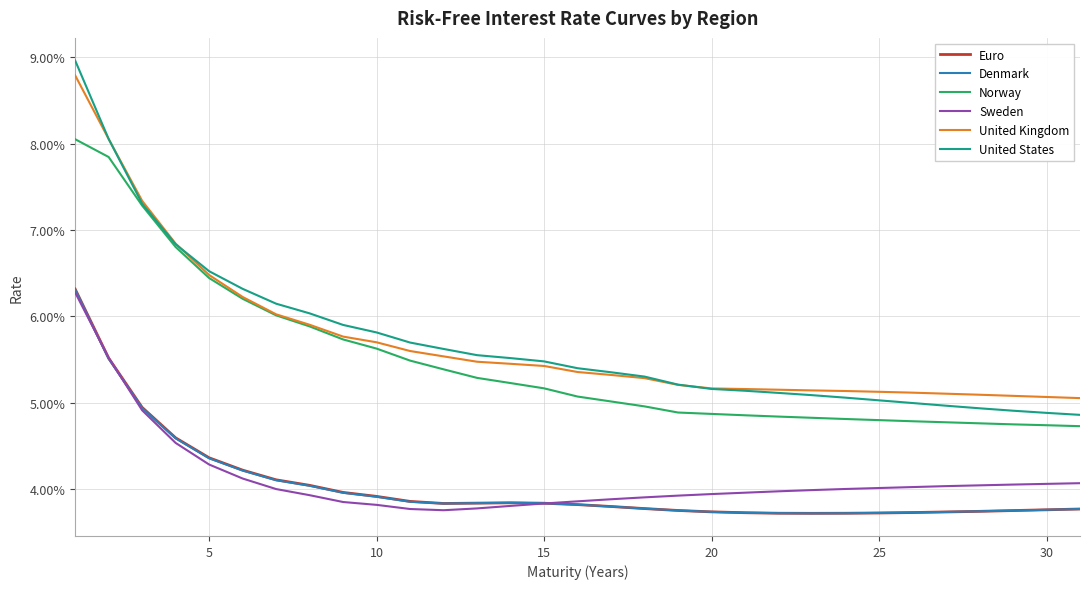

Reading right to left, what are all the values shown in this chart?

Euro: 0.0	0.0	0.0	0.0	0.0	0.0	0.0	0.0	0.0	0.0	0.0	0.0	0.0	0.0	0.0	0.0	0.0	0.0	0.0	0.0	0.0	0.0	0.0	0.0	0.0	0.0	0.0	0.0	0.0	0.1	0.1
Denmark: 0.0	0.0	0.0	0.0	0.0	0.0	0.0	0.0	0.0	0.0	0.0	0.0	0.0	0.0	0.0	0.0	0.0	0.0	0.0	0.0	0.0	0.0	0.0	0.0	0.0	0.0	0.0	0.0	0.0	0.1	0.1
Norway: 0.0	0.0	0.0	0.0	0.0	0.0	0.0	0.0	0.0	0.0	0.0	0.0	0.0	0.0	0.1	0.1	0.1	0.1	0.1	0.1	0.1	0.1	0.1	0.1	0.1	0.1	0.1	0.1	0.1	0.1	0.1
Sweden: 0.0	0.0	0.0	0.0	0.0	0.0	0.0	0.0	0.0	0.0	0.0	0.0	0.0	0.0	0.0	0.0	0.0	0.0	0.0	0.0	0.0	0.0	0.0	0.0	0.0	0.0	0.0	0.0	0.0	0.1	0.1
United Kingdom: 0.1	0.1	0.1	0.1	0.1	0.1	0.1	0.1	0.1	0.1	0.1	0.1	0.1	0.1	0.1	0.1	0.1	0.1	0.1	0.1	0.1	0.1	0.1	0.1	0.1	0.1	0.1	0.1	0.1	0.1	0.1
United States: 0.0	0.0	0.0	0.0	0.0	0.0	0.1	0.1	0.1	0.1	0.1	0.1	0.1	0.1	0.1	0.1	0.1	0.1	0.1	0.1	0.1	0.1	0.1	0.1	0.1	0.1	0.1	0.1	0.1	0.1	0.1